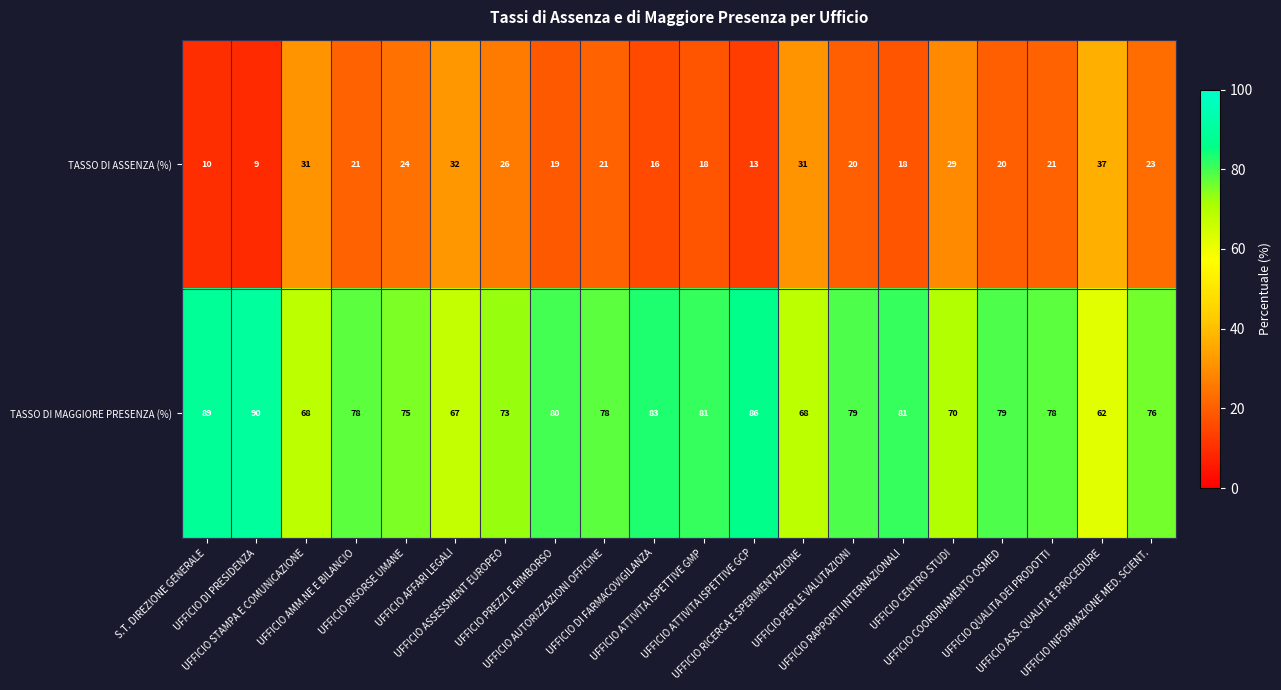

Rank the series by their maximum value, from lowest to highest.

TASSO DI ASSENZA (%), TASSO DI MAGGIORE PRESENZA (%)